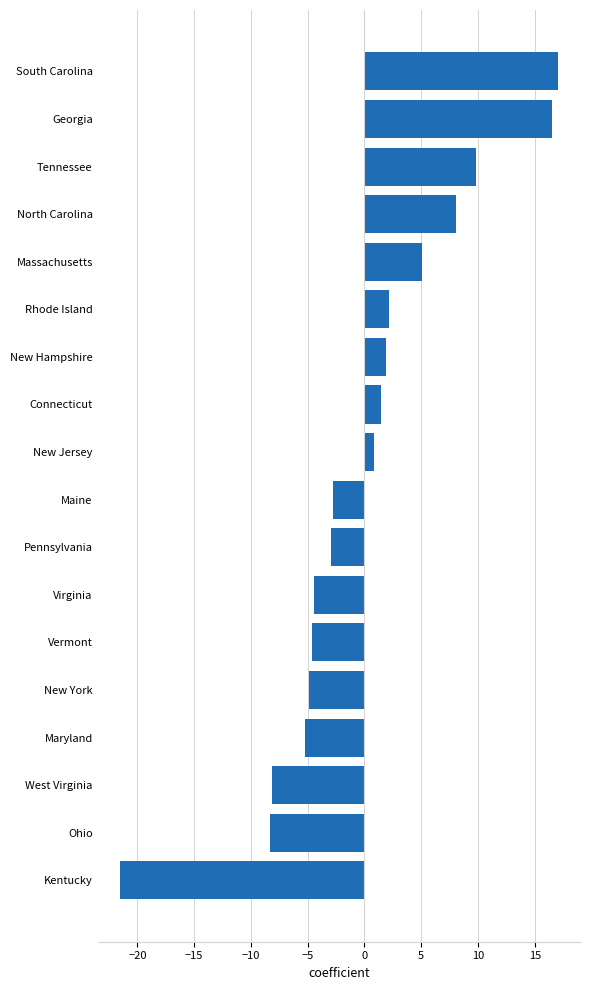

What is the sum of the values at Massachusetts and Tennessee?

14.9